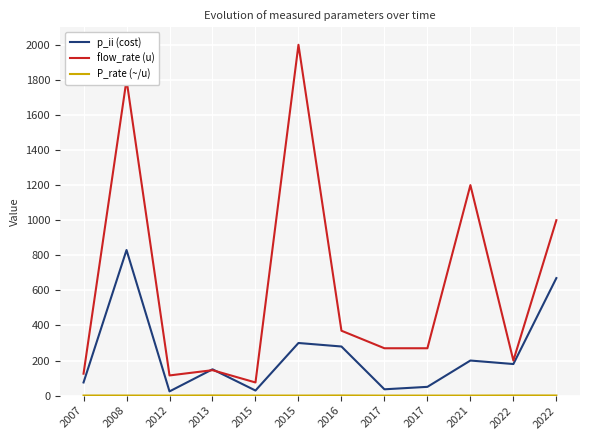

How many lines are shown in the chart?

3